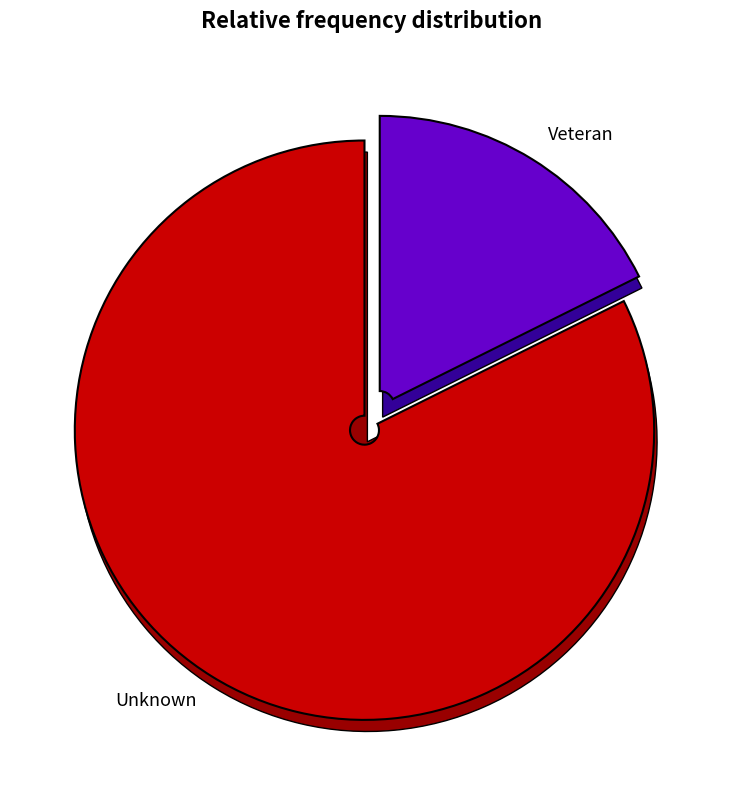

Count the number of slices in the pie.

2